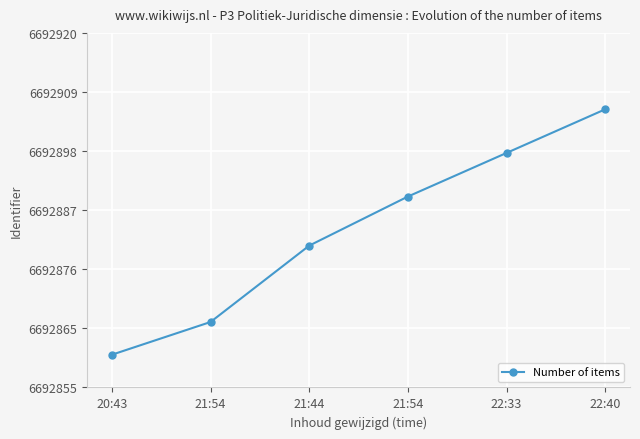

What is the difference between the maximum and second lowest values?

39